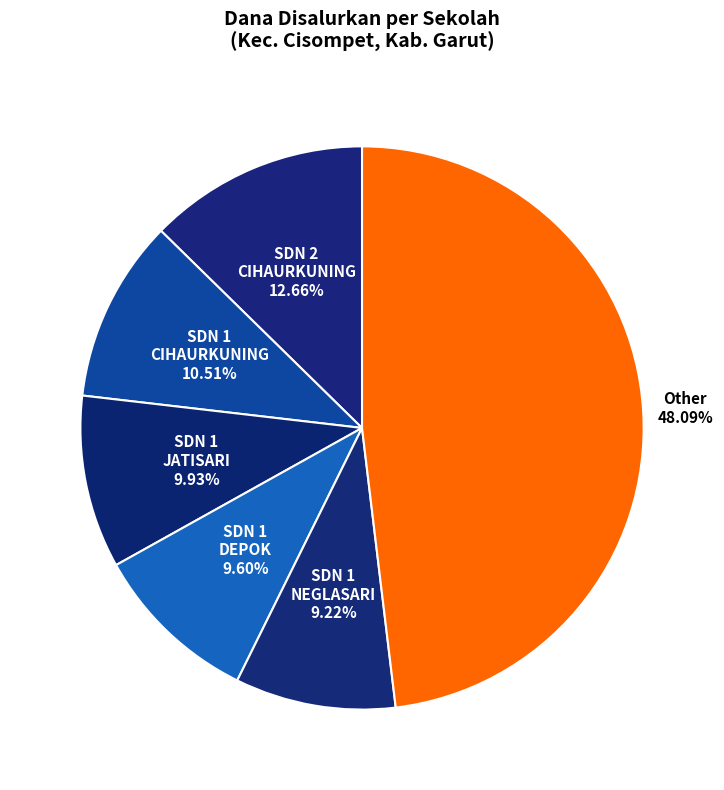

Is there a majority slice in this chart?

No